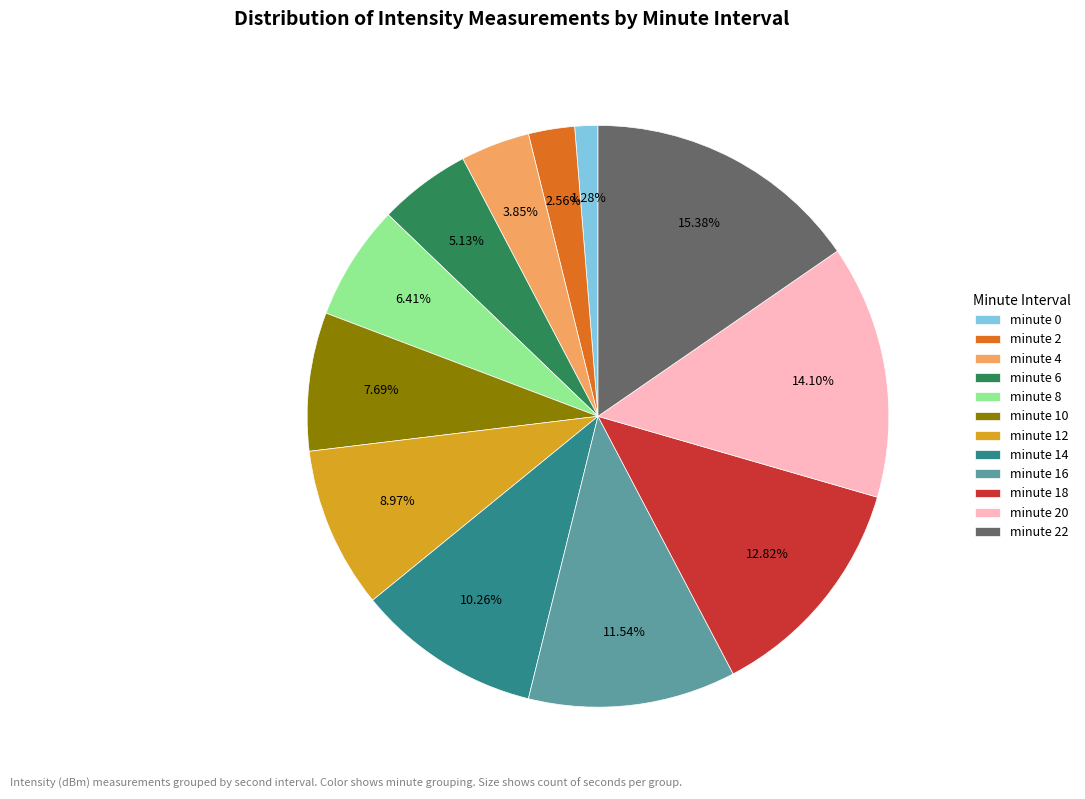

What is the smallest slice in the pie chart?

minute 0